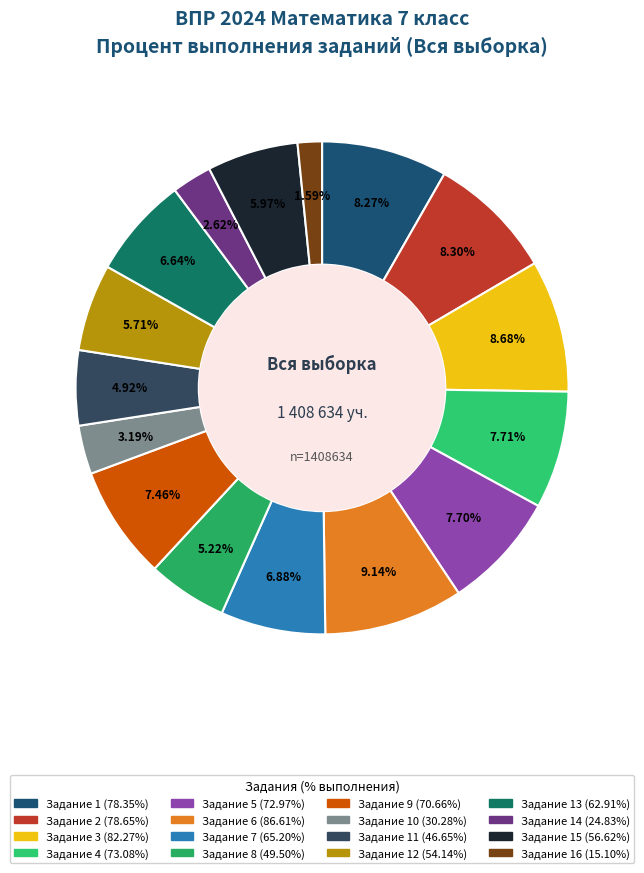

How many slices are in this pie chart?

16